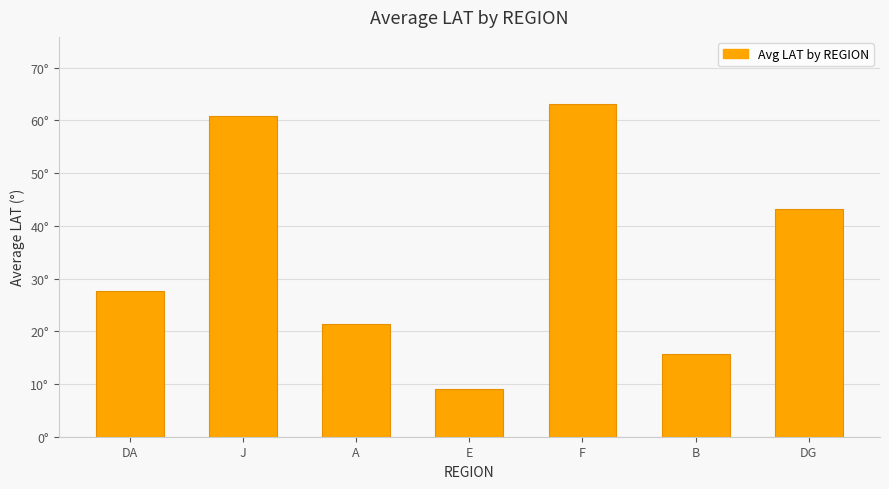

Reading right to left, extract all data points from this chart.

43.2	15.7	63.2	9.1	21.4	60.8	27.7